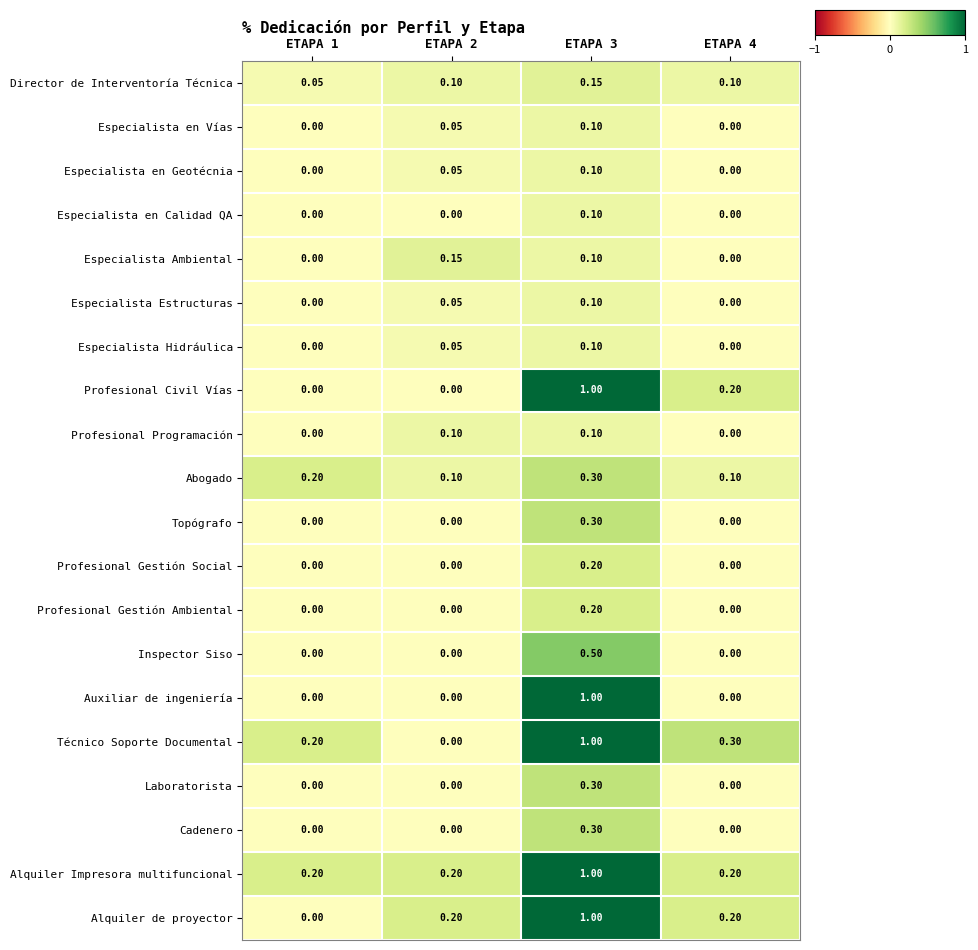

Which series changed the most between ETAPA 3 and ETAPA 4?

Auxiliar de ingeniería